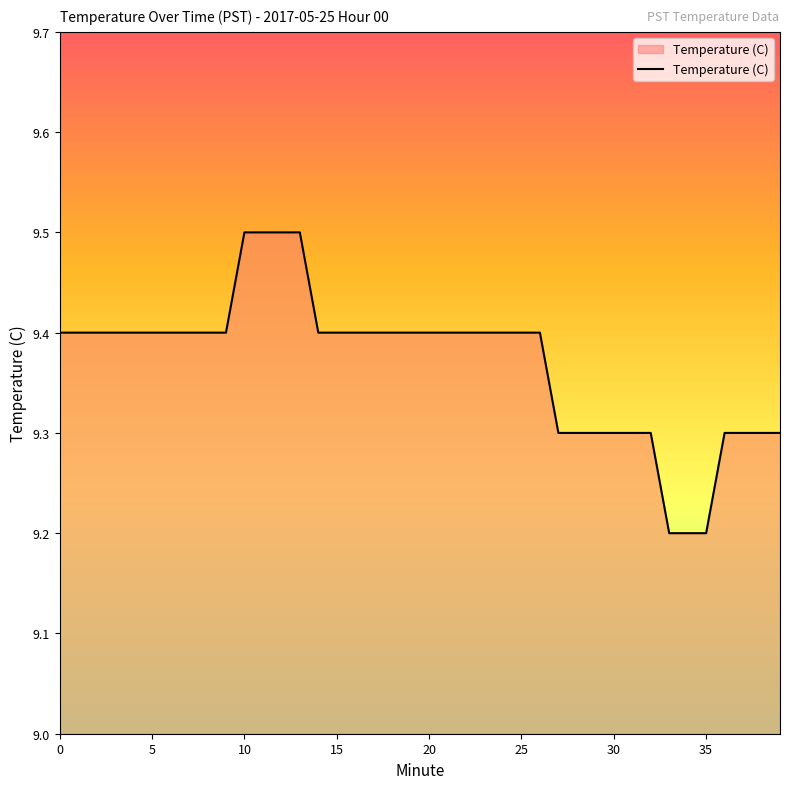

What is the smallest value displayed?

9.2